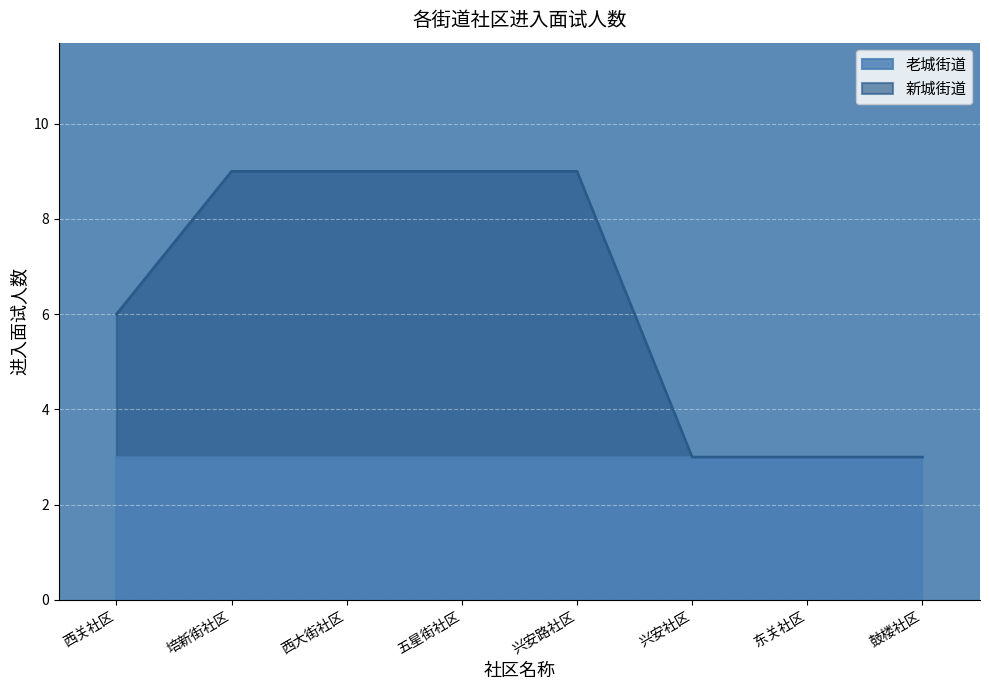

How many categories are shown in the chart?

8